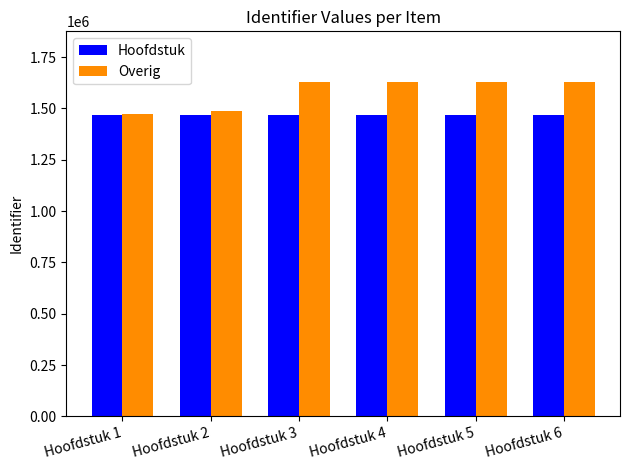

What is the value of the Overig bar at the 3rd from the left?

1631256